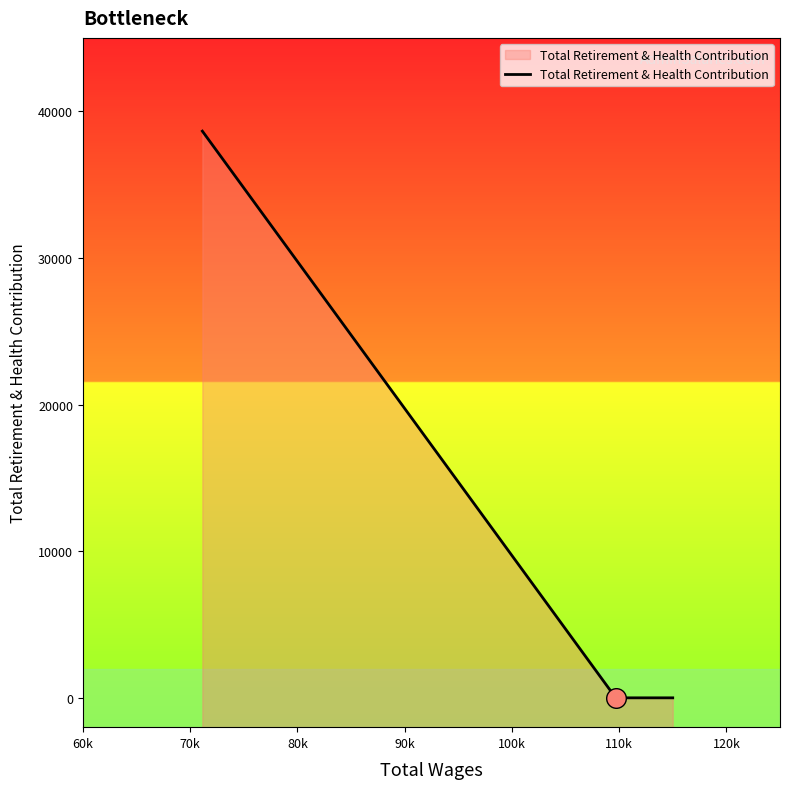

Between 60k and 70k, which is larger?

60k